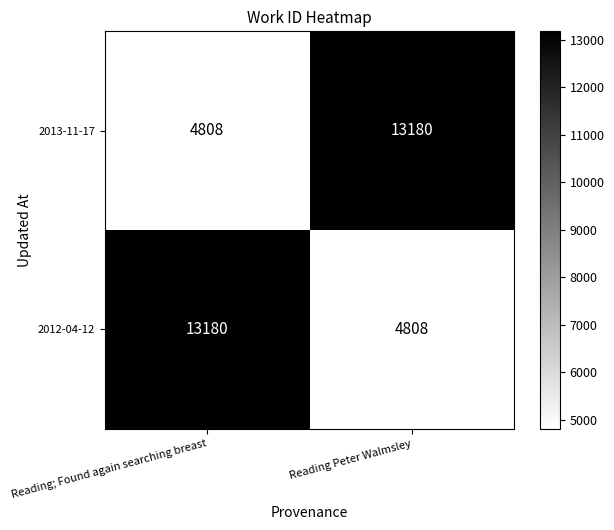

The value of 2013-11-17 at Reading Peter Walmsley is 5558. True or false?

False